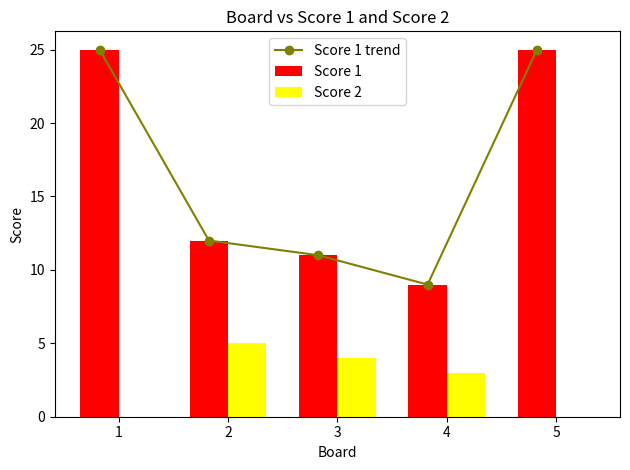

List the series in order of their peak value, highest first.

Score 1 trend, Score 1, Score 2